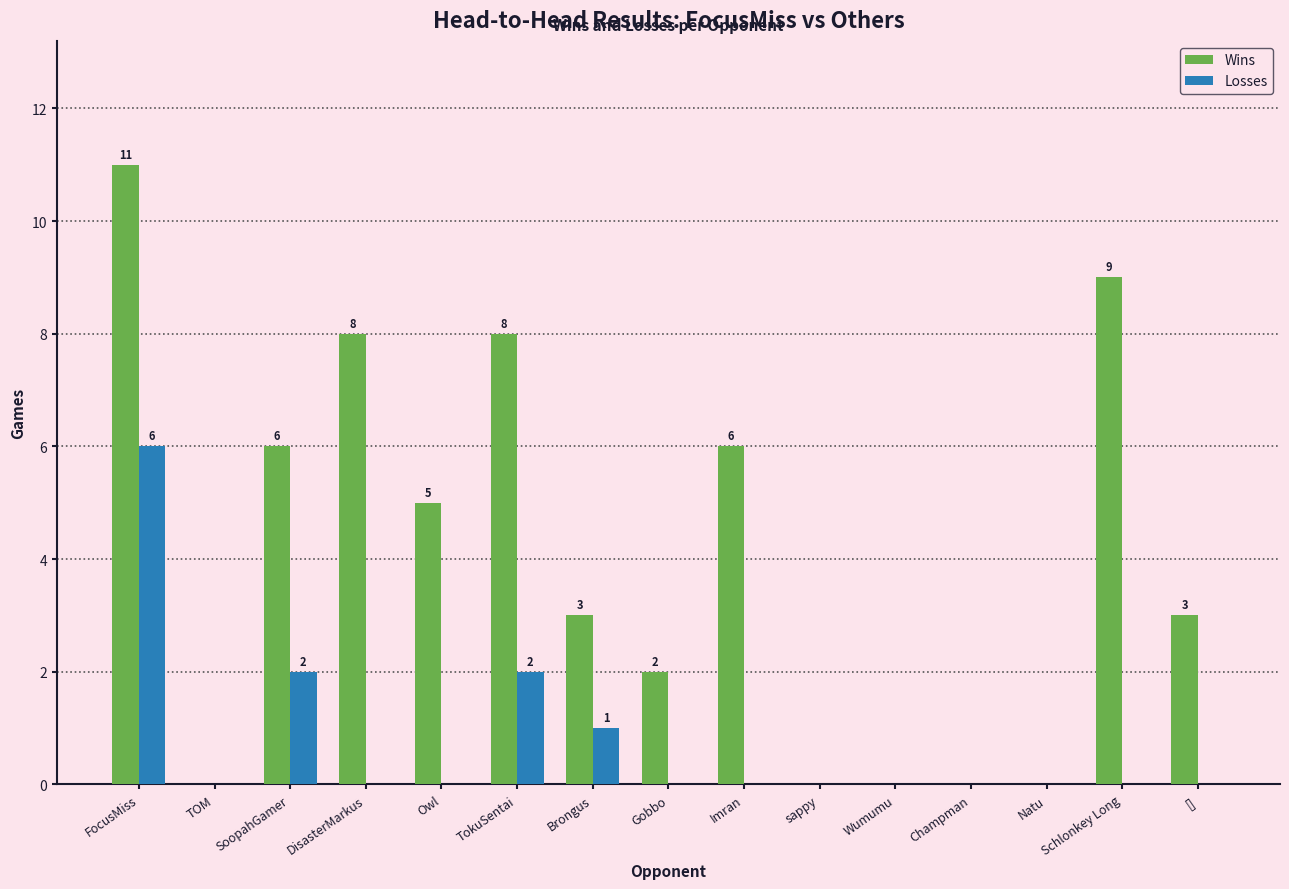

Where is Wins nearest to the value 5?

Owl